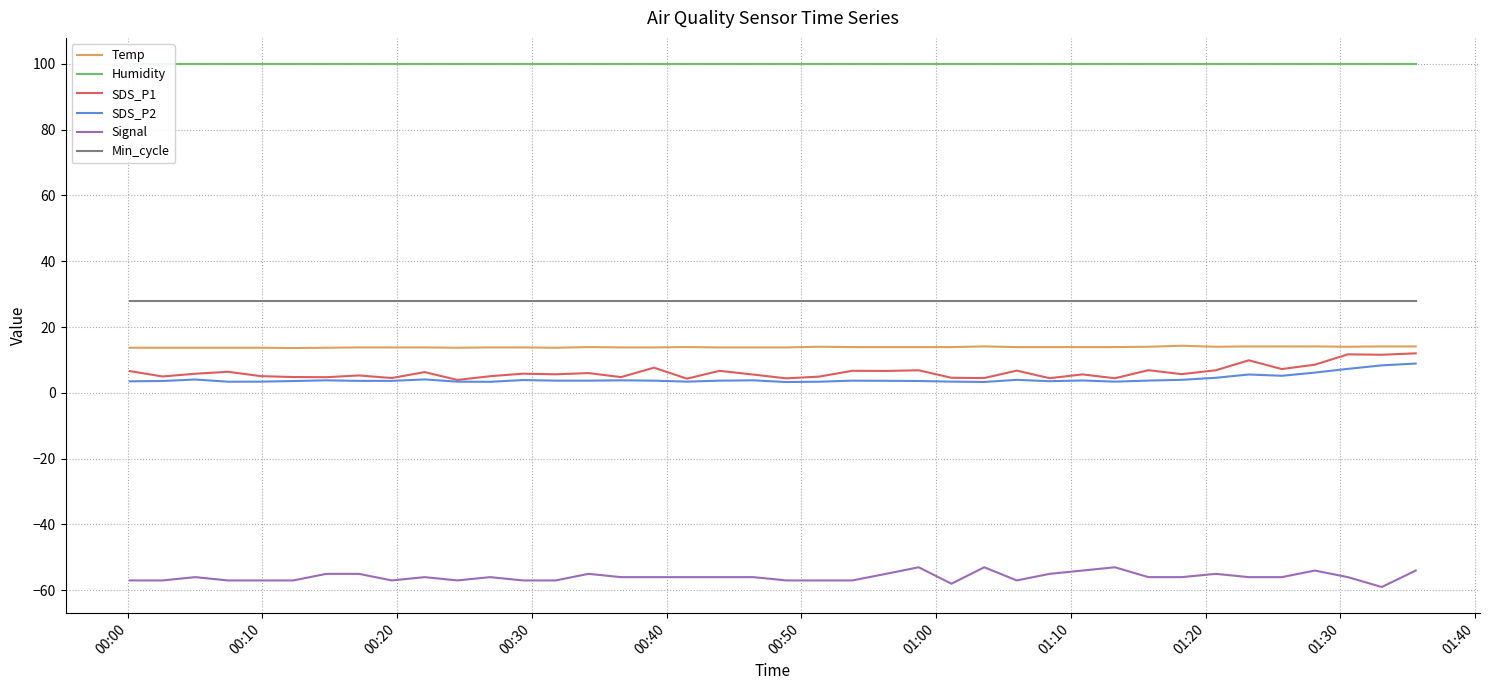

True or false: SDS_P1 and Min_cycle cross at least once.

False